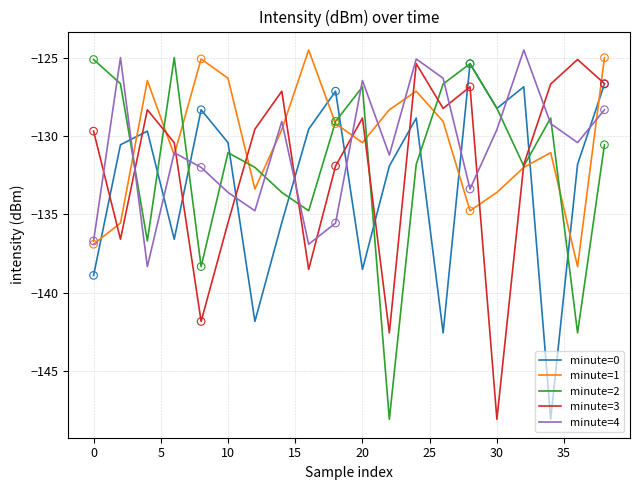

What is the minimum value shown in the chart?

-148.1